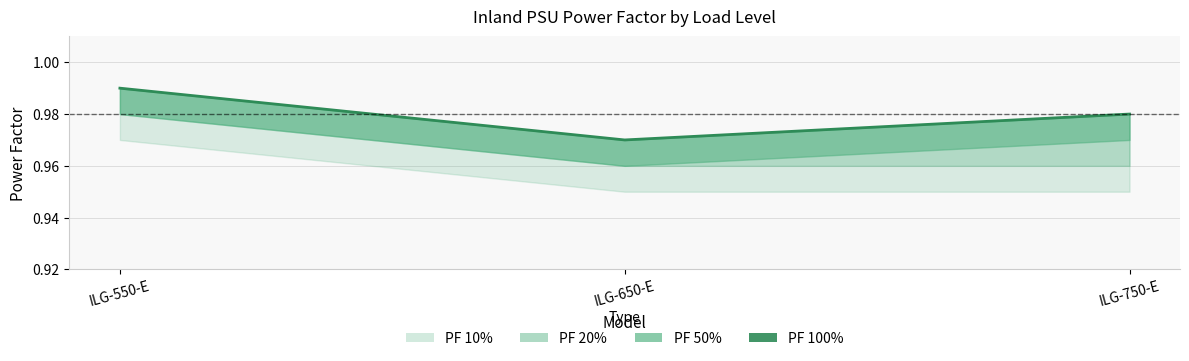

Count the values in the range 0 to 1.

3